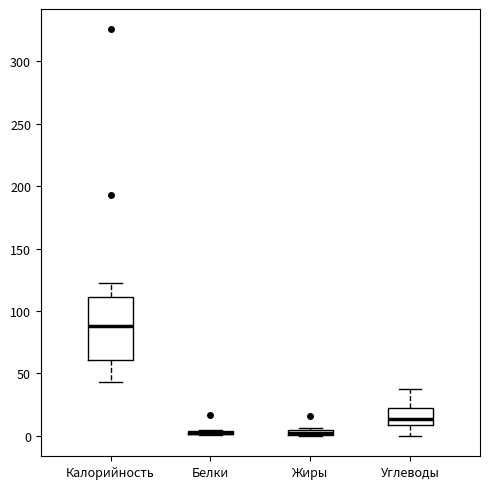

Which box is the tallest, from its lower edge to its upper edge?

Калорийность